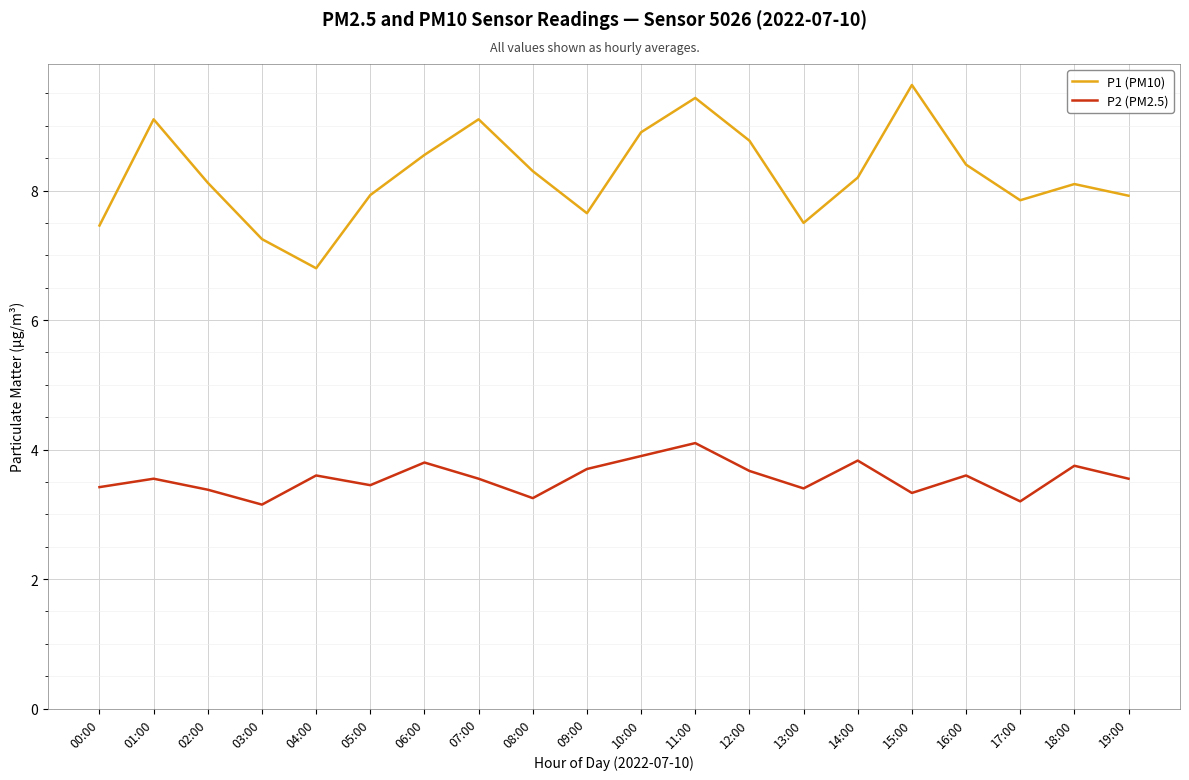

What is the sum of the P1 (PM10) values at 11:00 and 03:00?

16.7